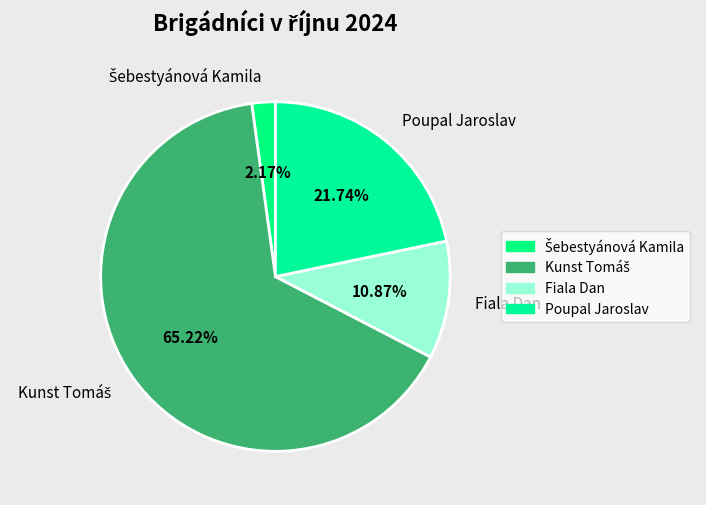

To the nearest percent, what is the difference between the Poupal Jaroslav and Fiala Dan slice percentages?

11%